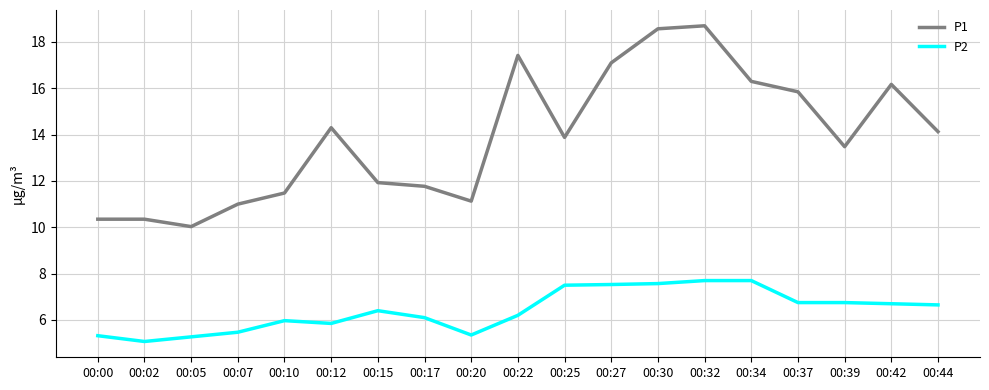

Does the chart display data point markers on the line(s)?

No